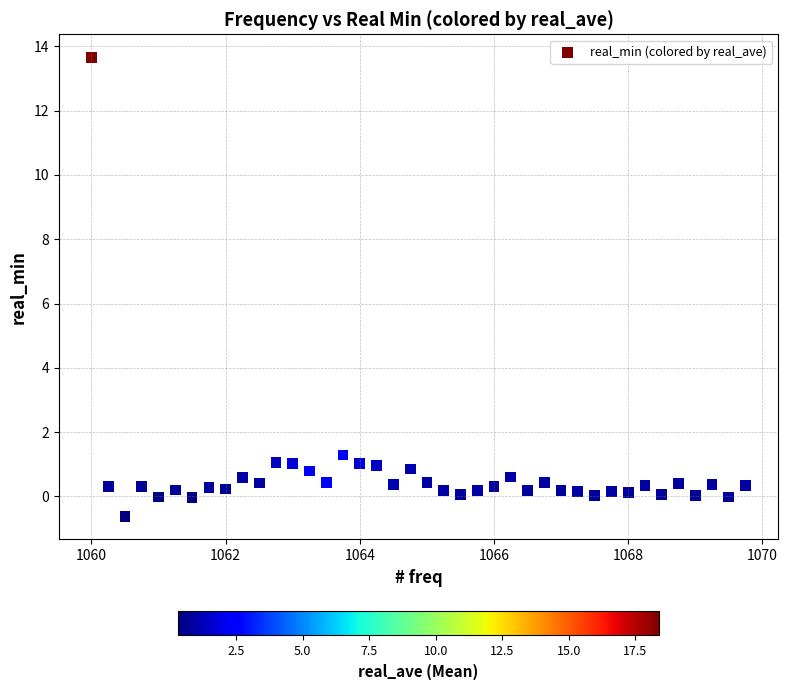

What Y value in the scatter plot is closest to 6?

1.3